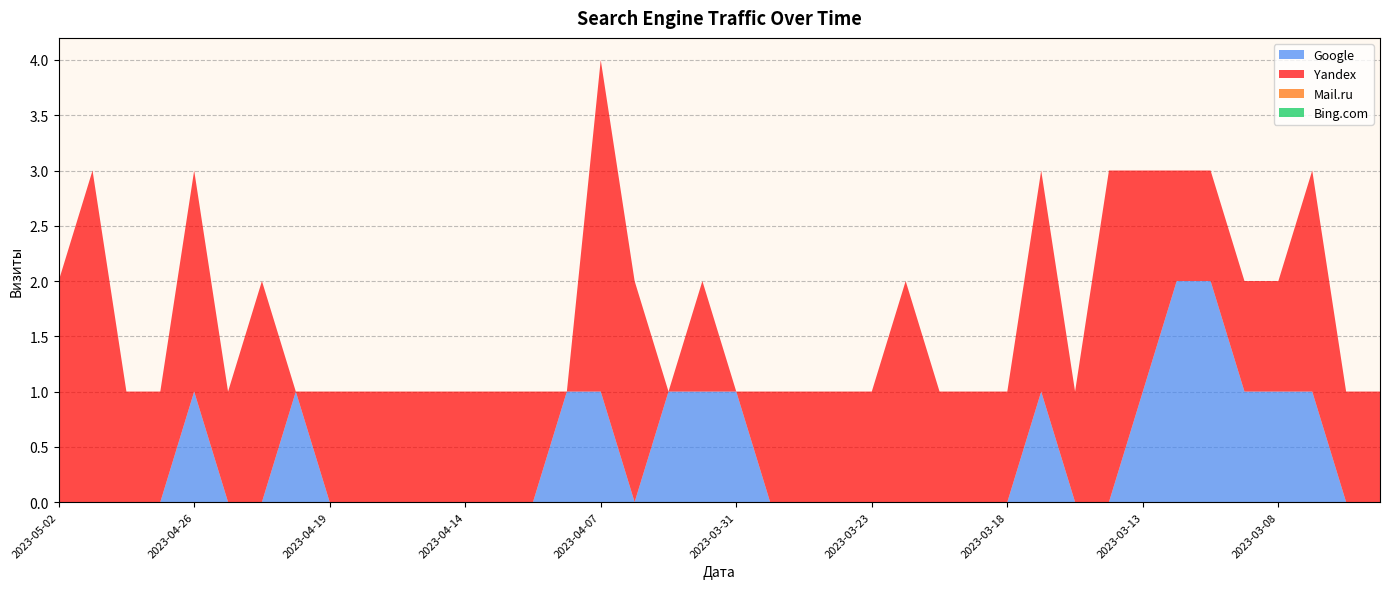

Reading right to left, extract all data points from this chart.

Google: 2023-03-04=0	2023-03-06=0	2023-03-07=1	2023-03-08=1	2023-03-09=1	2023-03-11=2	2023-03-12=2	2023-03-13=1	2023-03-15=0	2023-03-16=0	2023-03-17=1	2023-03-18=0	2023-03-19=0	2023-03-20=0	2023-03-22=0	2023-03-23=0	2023-03-26=0	2023-03-27=0	2023-03-29=0	2023-03-31=1	2023-04-01=1	2023-04-02=1	2023-04-03=0	2023-04-07=1	2023-04-09=1	2023-04-11=0	2023-04-13=0	2023-04-14=0	2023-04-15=0	2023-04-17=0	2023-04-18=0	2023-04-19=0	2023-04-20=1	2023-04-22=0	2023-04-24=0	2023-04-26=1	2023-04-27=0	2023-04-29=0	2023-04-30=0	2023-05-02=0
Yandex: 2023-03-04=1	2023-03-06=1	2023-03-07=2	2023-03-08=1	2023-03-09=1	2023-03-11=1	2023-03-12=1	2023-03-13=2	2023-03-15=3	2023-03-16=1	2023-03-17=2	2023-03-18=1	2023-03-19=1	2023-03-20=1	2023-03-22=2	2023-03-23=1	2023-03-26=1	2023-03-27=1	2023-03-29=1	2023-03-31=0	2023-04-01=1	2023-04-02=0	2023-04-03=2	2023-04-07=3	2023-04-09=0	2023-04-11=1	2023-04-13=1	2023-04-14=1	2023-04-15=1	2023-04-17=1	2023-04-18=1	2023-04-19=1	2023-04-20=0	2023-04-22=2	2023-04-24=1	2023-04-26=2	2023-04-27=1	2023-04-29=1	2023-04-30=3	2023-05-02=2
Mail.ru: 2023-03-04=0	2023-03-06=0	2023-03-07=0	2023-03-08=0	2023-03-09=0	2023-03-11=0	2023-03-12=0	2023-03-13=0	2023-03-15=0	2023-03-16=0	2023-03-17=0	2023-03-18=0	2023-03-19=0	2023-03-20=0	2023-03-22=0	2023-03-23=0	2023-03-26=0	2023-03-27=0	2023-03-29=0	2023-03-31=0	2023-04-01=0	2023-04-02=0	2023-04-03=0	2023-04-07=0	2023-04-09=0	2023-04-11=0	2023-04-13=0	2023-04-14=0	2023-04-15=0	2023-04-17=0	2023-04-18=0	2023-04-19=0	2023-04-20=0	2023-04-22=0	2023-04-24=0	2023-04-26=0	2023-04-27=0	2023-04-29=0	2023-04-30=0	2023-05-02=0
Bing.com: 2023-03-04=0	2023-03-06=0	2023-03-07=0	2023-03-08=0	2023-03-09=0	2023-03-11=0	2023-03-12=0	2023-03-13=0	2023-03-15=0	2023-03-16=0	2023-03-17=0	2023-03-18=0	2023-03-19=0	2023-03-20=0	2023-03-22=0	2023-03-23=0	2023-03-26=0	2023-03-27=0	2023-03-29=0	2023-03-31=0	2023-04-01=0	2023-04-02=0	2023-04-03=0	2023-04-07=0	2023-04-09=0	2023-04-11=0	2023-04-13=0	2023-04-14=0	2023-04-15=0	2023-04-17=0	2023-04-18=0	2023-04-19=0	2023-04-20=0	2023-04-22=0	2023-04-24=0	2023-04-26=0	2023-04-27=0	2023-04-29=0	2023-04-30=0	2023-05-02=0